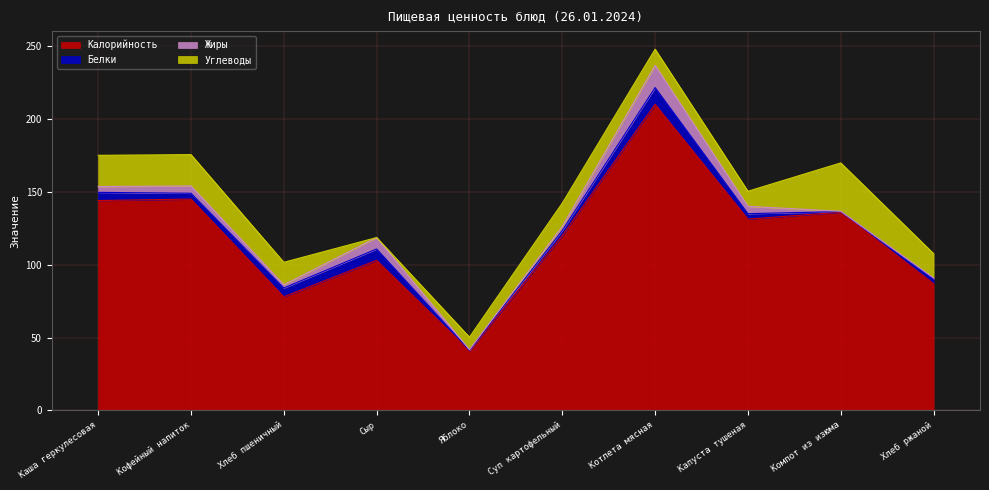

Which series ends up on top after the final intersection of Жиры and Белки?

Белки